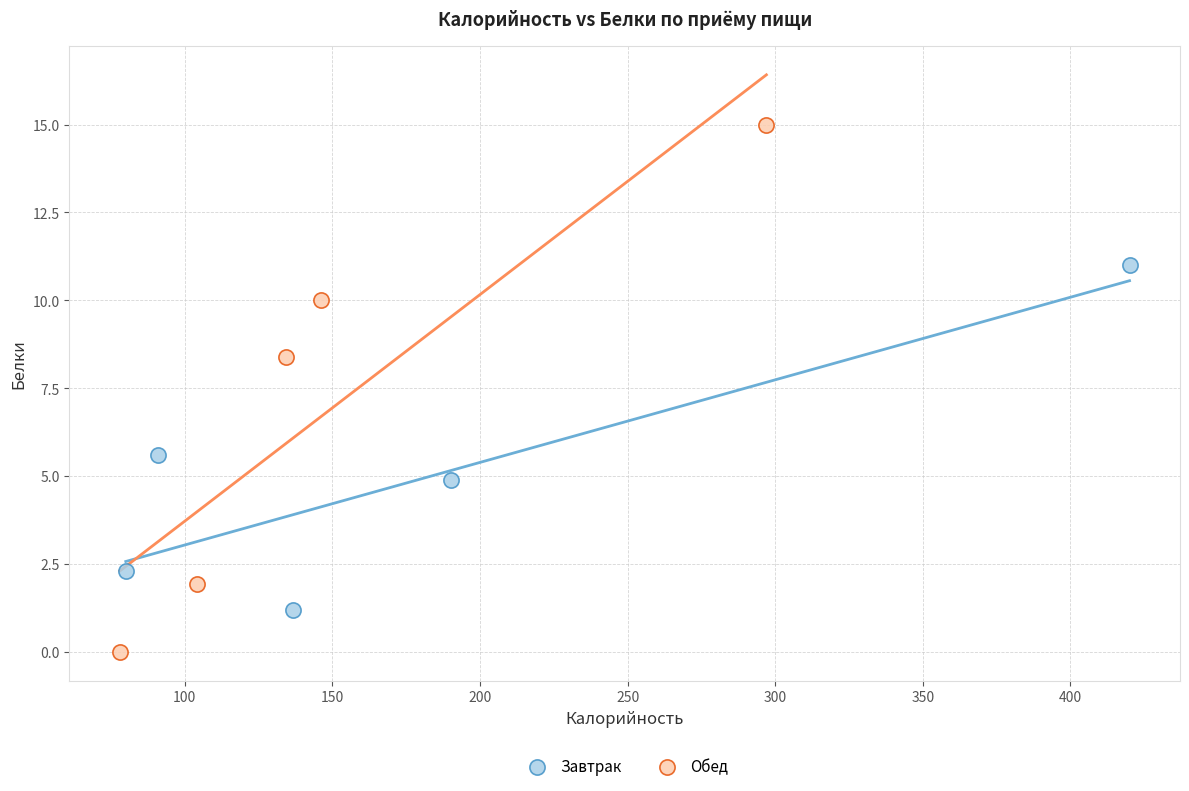

Which series has the largest Y range (max minus min)?

Обед